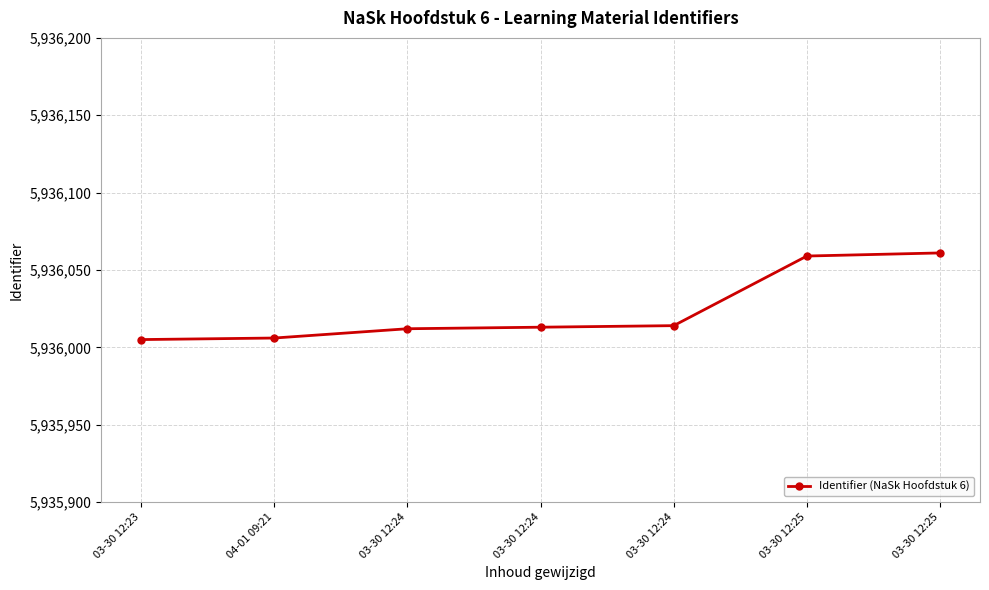

How many series are shown in this chart?

1